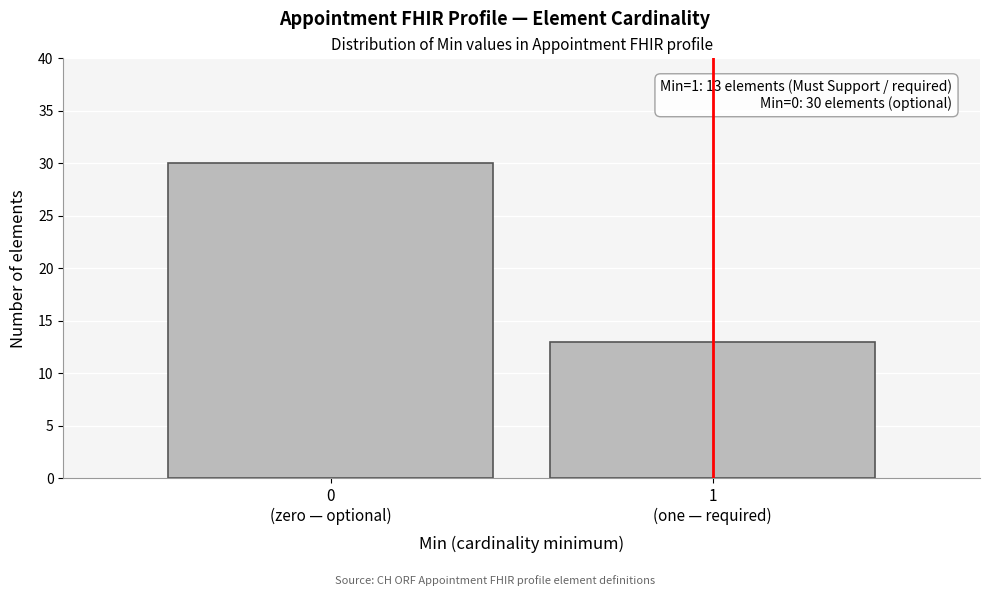

Reading left to right, list all the values displayed in this chart.

30	13